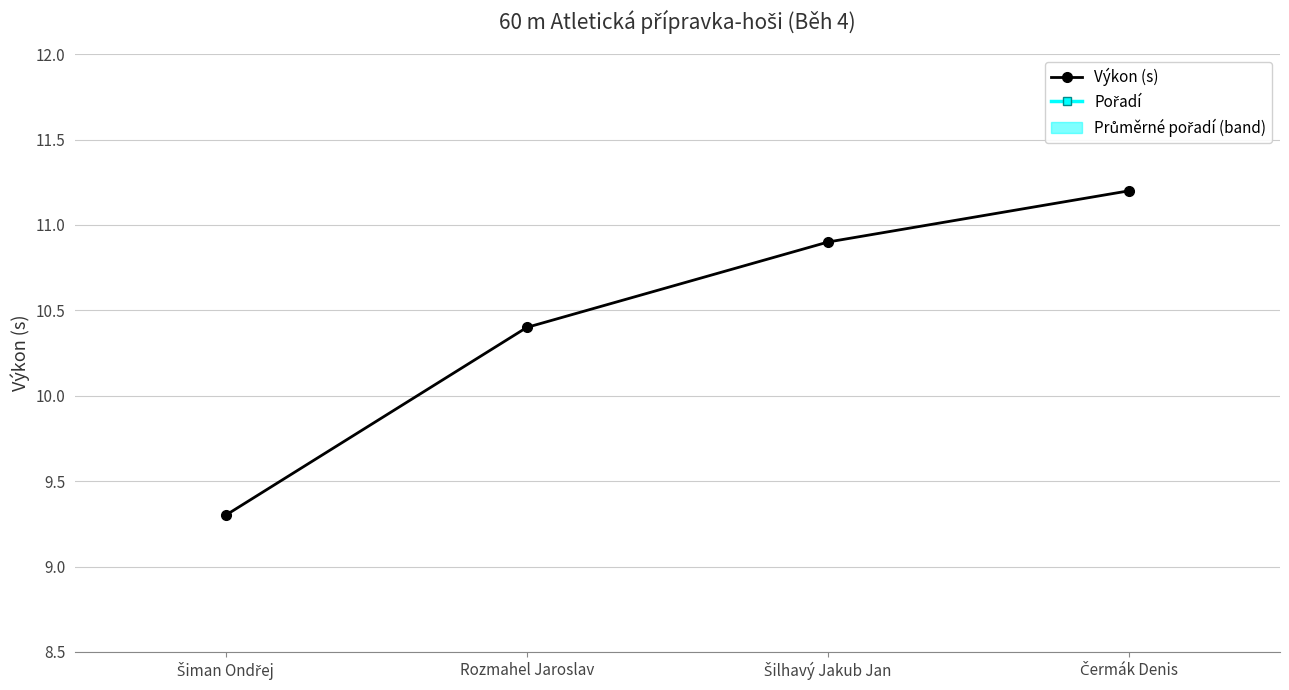

True or false: Pořadí has more than 0 interior local peaks.

False